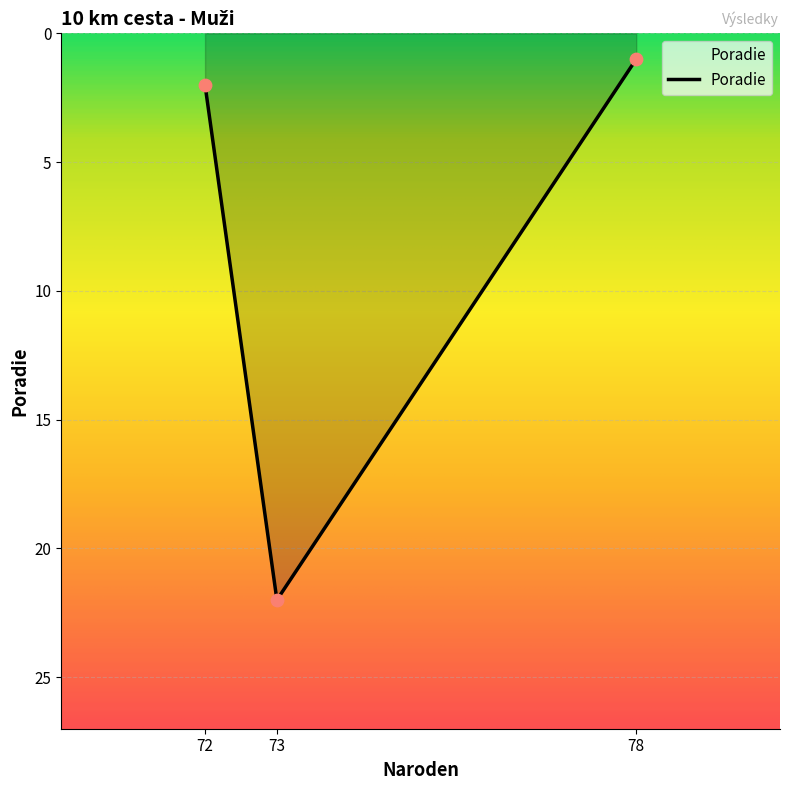

Which has a higher value, 78 or 73?

73